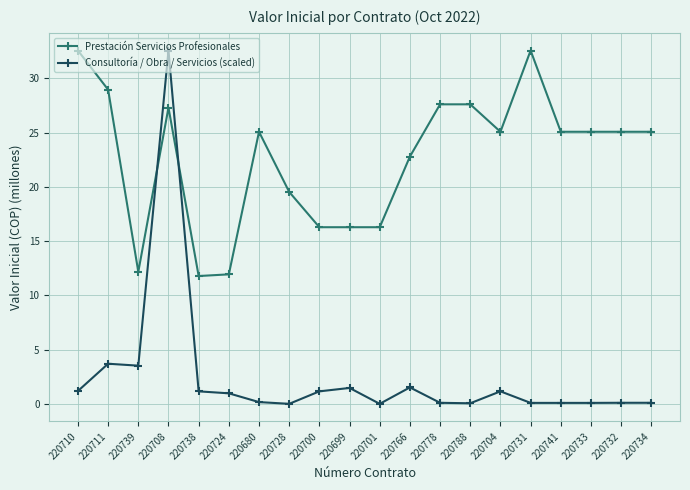

What is the label of the 6th point from the right?

220704